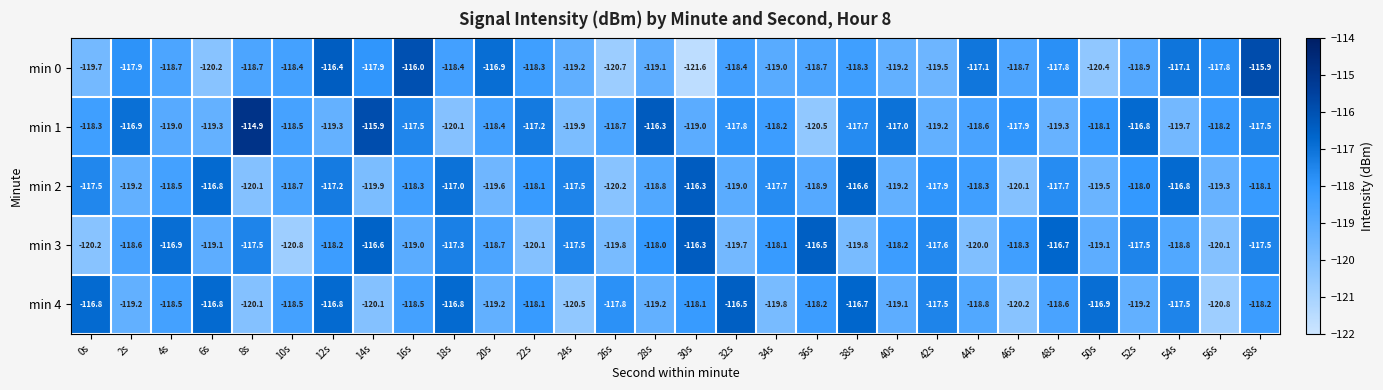

Rank the series at 14s from lowest to highest value.

min 4, min 2, min 0, min 3, min 1